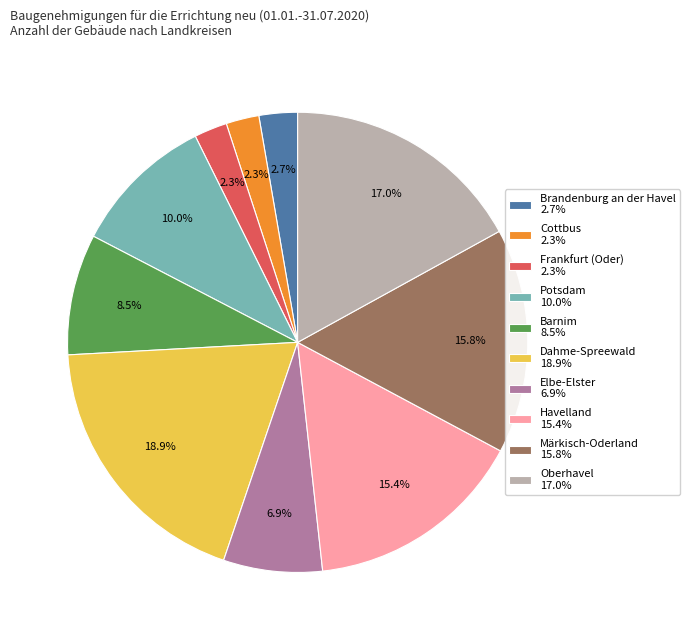

How many segments does this pie chart have?

10